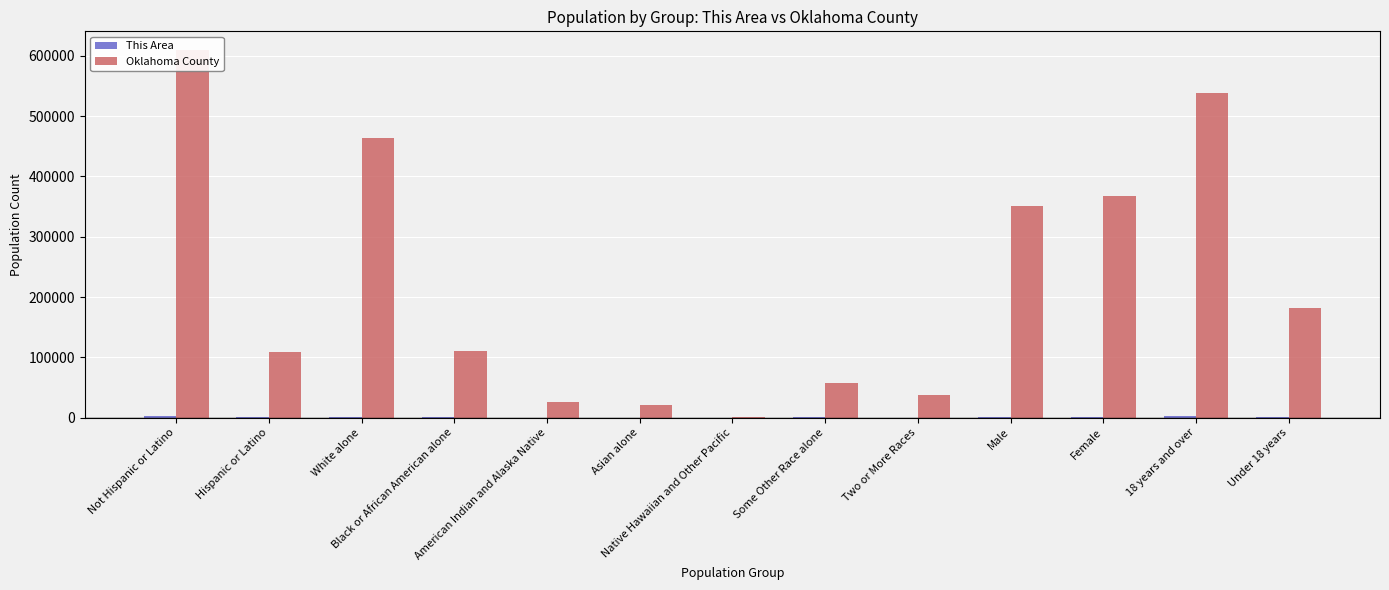

Where is Oklahoma County nearest to the value 305435?

Male